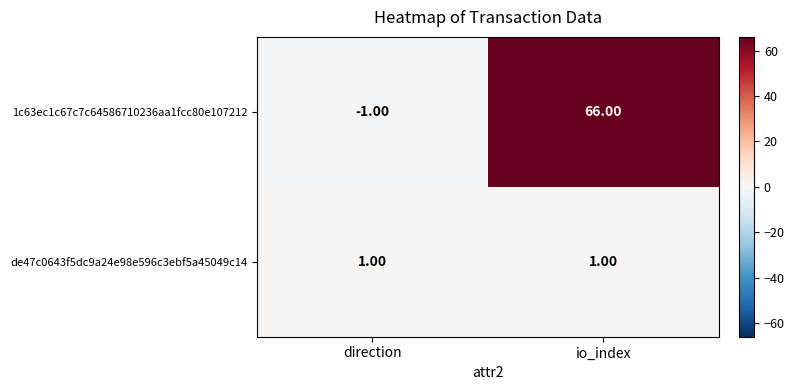

At which category is the sum across all series the highest?

io_index